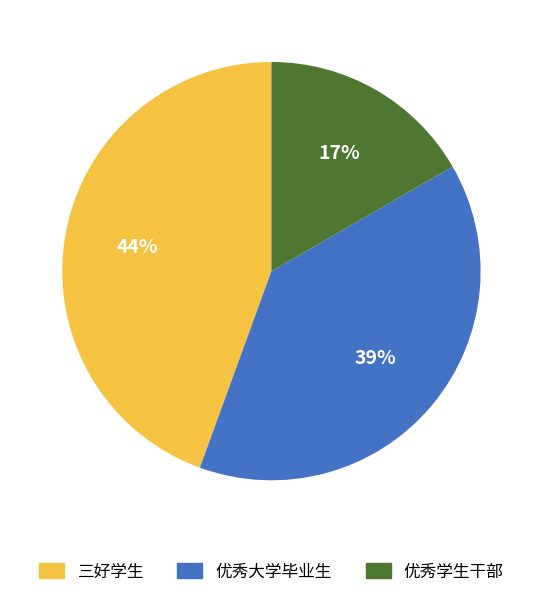

Is the sum of 三好学生 and 优秀学生干部 greater than half?

Yes